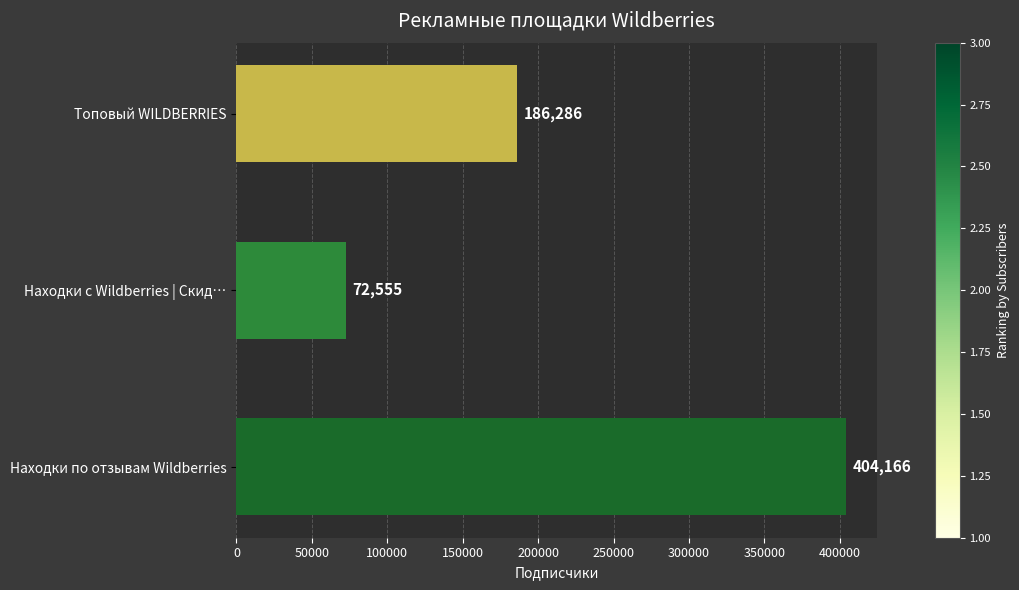

Read the value at Топовый WILDBERRIES, to the nearest 10.

186290